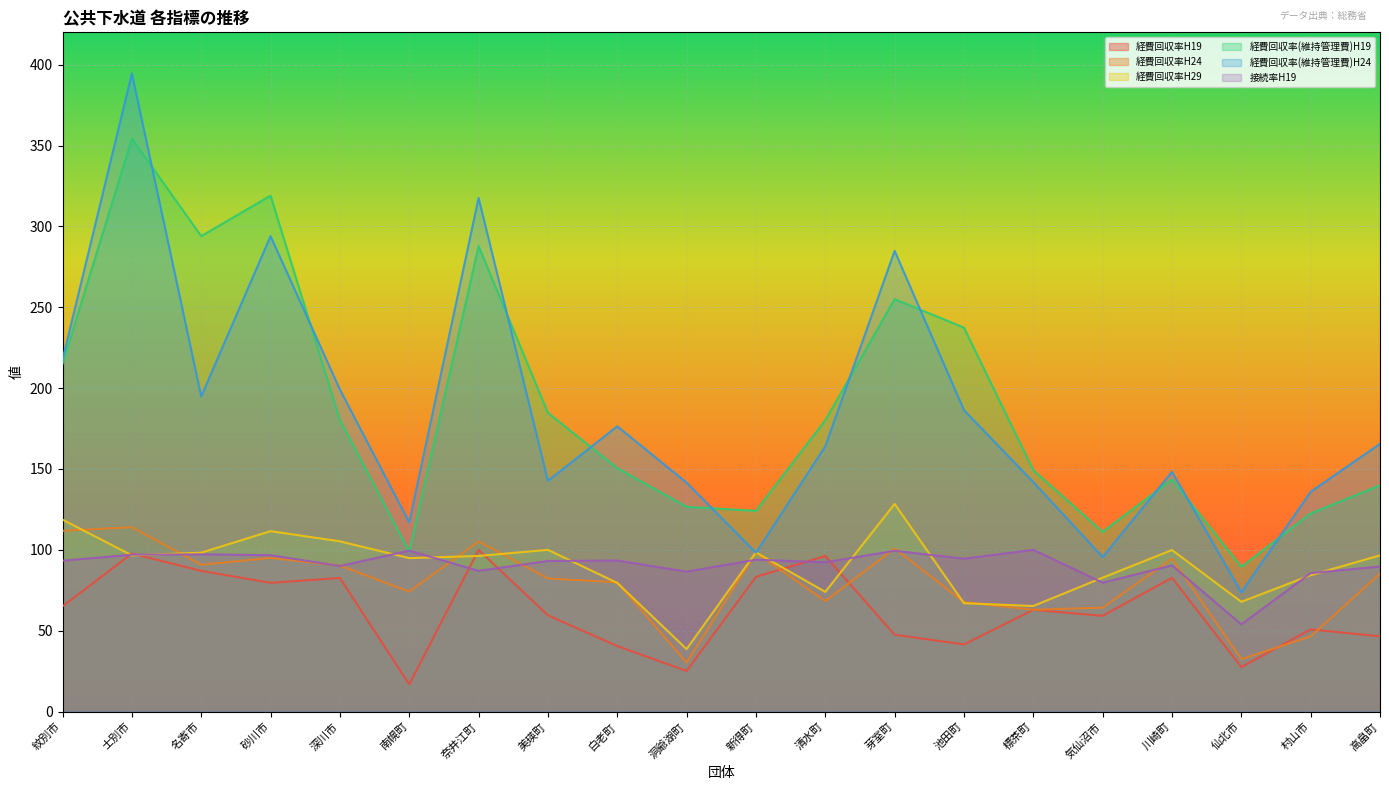

Reading left to right, what are all the values shown in this chart?

経費回収率H19: 紋別市=65.1	士別市=97.7	名寄市=87.0	砂川市=79.6	深川市=82.6	南幌町=16.8	奈井江町=100.0	美瑛町=59.5	白老町=40.5	洞爺湖町=25.1	新得町=83.3	清水町=96.2	芽室町=47.5	池田町=41.5	標茶町=62.9	気仙沼市=59.2	川崎町=82.7	仙北市=27.5	村山市=50.8	高畠町=46.5
経費回収率H24: 紋別市=111.8	士別市=114.0	名寄市=90.8	砂川市=95.0	深川市=90.3	南幌町=74.2	奈井江町=105.2	美瑛町=82.3	白老町=79.9	洞爺湖町=30.3	新得町=98.2	清水町=68.3	芽室町=100.9	池田町=67.7	標茶町=63.0	気仙沼市=64.2	川崎町=94.6	仙北市=32.4	村山市=46.5	高畠町=85.3
経費回収率H29: 紋別市=118.7	士別市=96.6	名寄市=98.2	砂川市=111.6	深川市=105.2	南幌町=94.9	奈井江町=96.2	美瑛町=100.0	白老町=79.5	洞爺湖町=38.6	新得町=98.4	清水町=74.0	芽室町=128.4	池田町=67.0	標茶町=65.3	気仙沼市=82.8	川崎町=99.9	仙北市=67.8	村山市=84.3	高畠町=96.6
経費回収率(維持管理費)H19: 紋別市=215.0	士別市=354.3	名寄市=294.0	砂川市=319.0	深川市=180.3	南幌町=98.9	奈井江町=287.8	美瑛町=184.7	白老町=150.5	洞爺湖町=126.6	新得町=124.1	清水町=180.1	芽室町=255.0	池田町=237.4	標茶町=149.2	気仙沼市=111.1	川崎町=143.5	仙北市=89.5	村山市=122.5	高畠町=139.9
経費回収率(維持管理費)H24: 紋別市=217.7	士別市=394.6	名寄市=194.8	砂川市=294.0	深川市=199.1	南幌町=117.0	奈井江町=317.6	美瑛町=142.7	白老町=176.4	洞爺湖町=141.5	新得町=98.2	清水町=164.0	芽室町=284.9	池田町=186.4	標茶町=141.9	気仙沼市=95.5	川崎町=148.2	仙北市=73.8	村山市=135.9	高畠町=165.5
接続率H19: 紋別市=93.3	士別市=97.0	名寄市=97.2	砂川市=96.7	深川市=90.0	南幌町=99.5	奈井江町=87.0	美瑛町=93.1	白老町=93.4	洞爺湖町=86.5	新得町=93.9	清水町=92.3	芽室町=99.4	池田町=94.5	標茶町=100.0	気仙沼市=79.7	川崎町=90.4	仙北市=53.9	村山市=85.6	高畠町=89.7